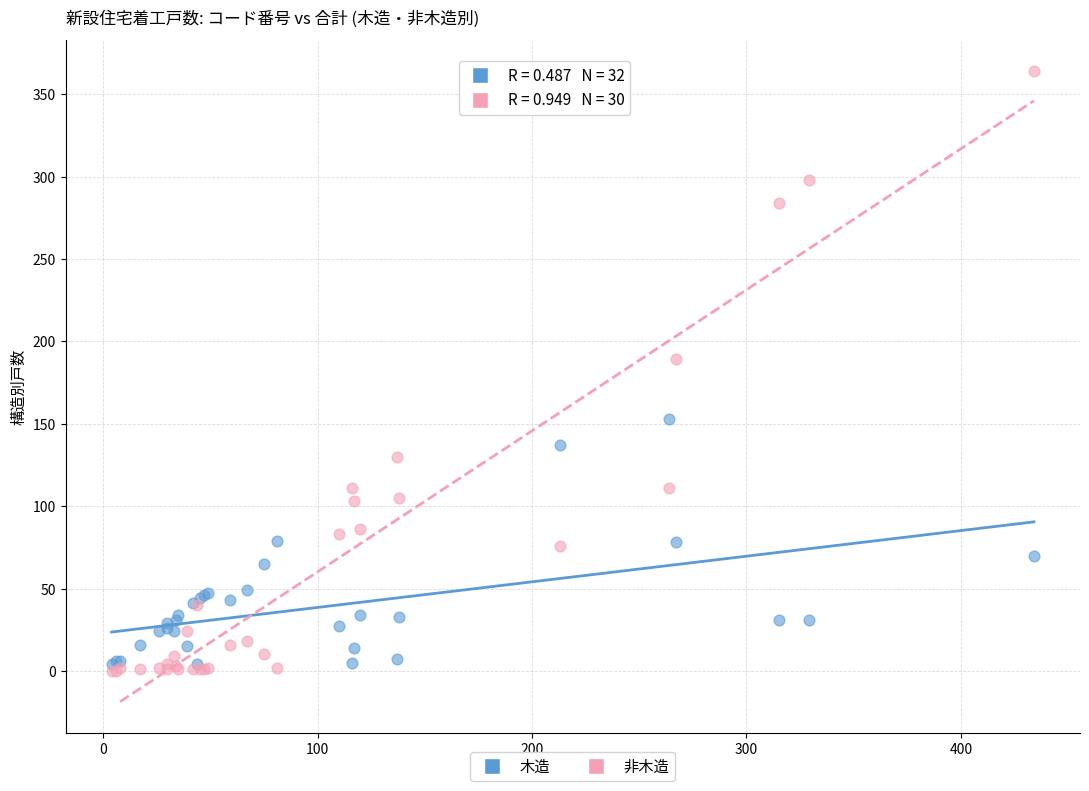

Across all series, what Y value is closest to 182?

189